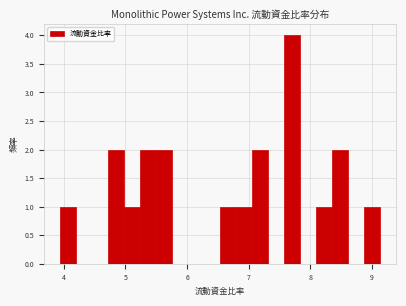

Read against the x-axis, roughly where is the centre of the tallest bar?

7.7